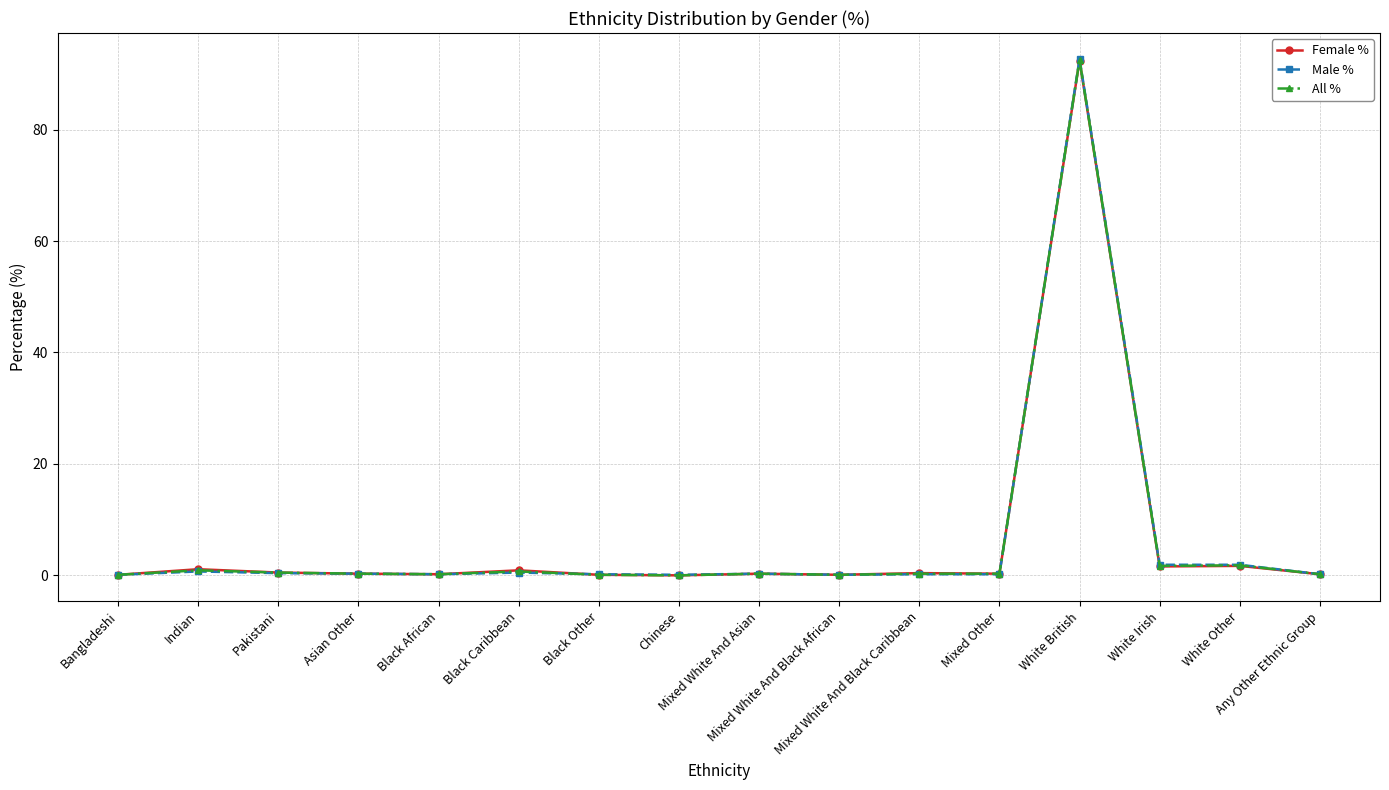

What is the difference between the maximum and second lowest values in the Female % series?

92.3